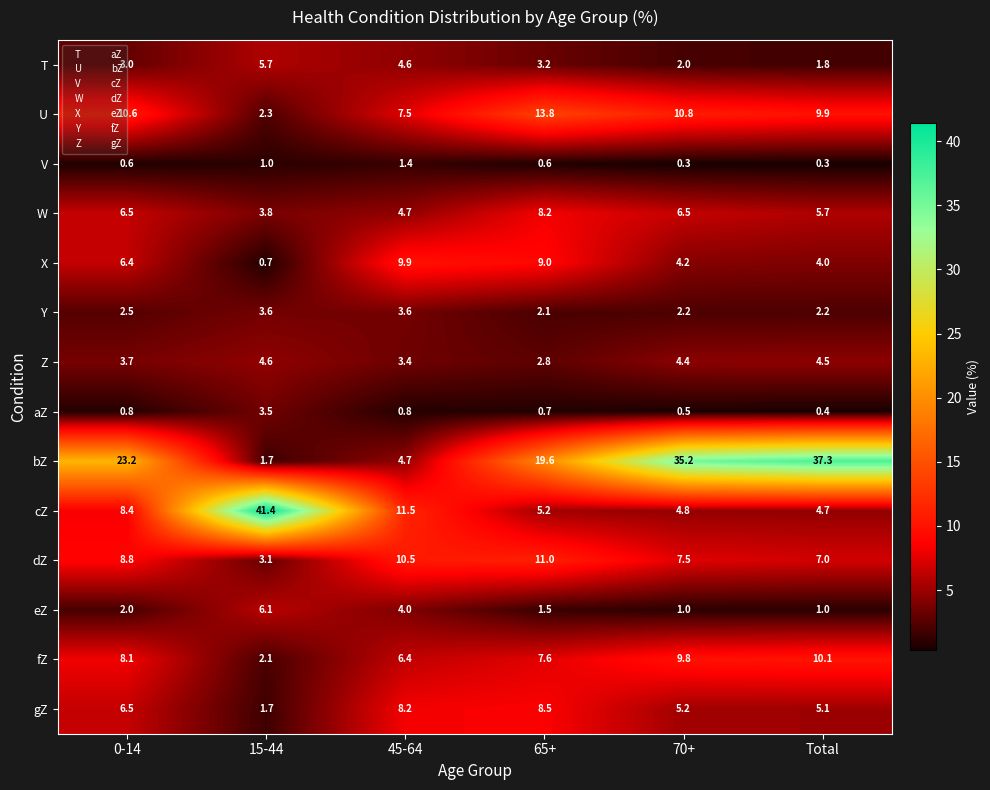

The T series shows 0.9 at Total. True or false?

False